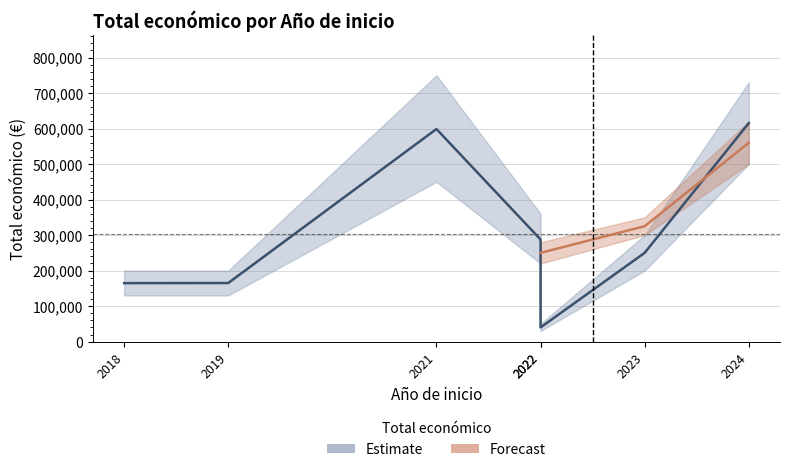

Read the value at 2023.

250000.0